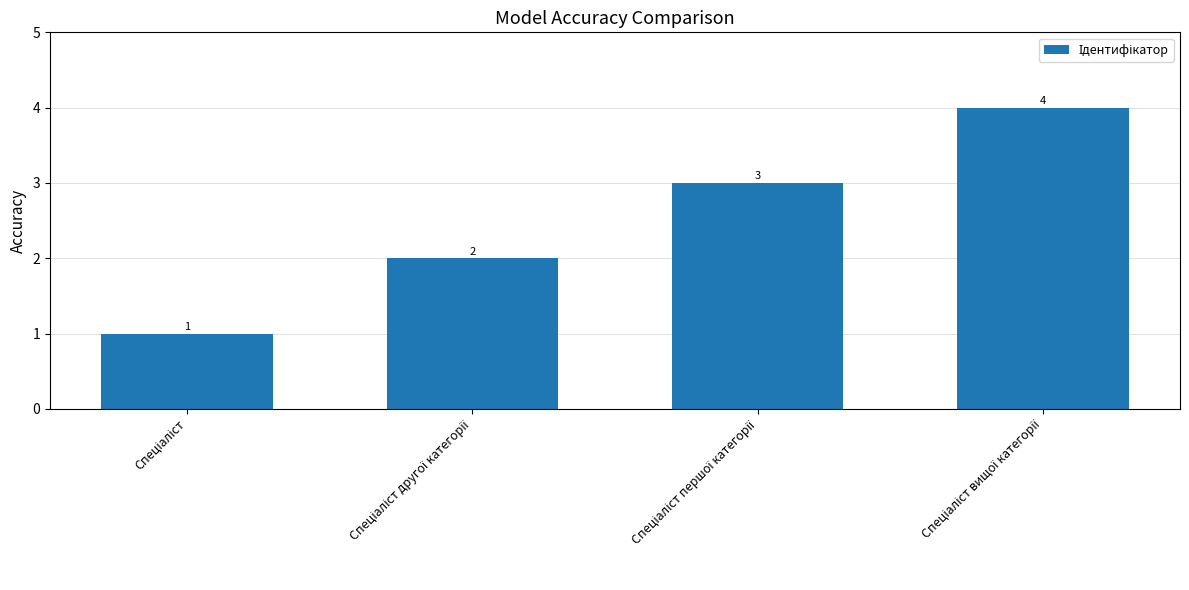

What is the maximum value shown in the chart?

4